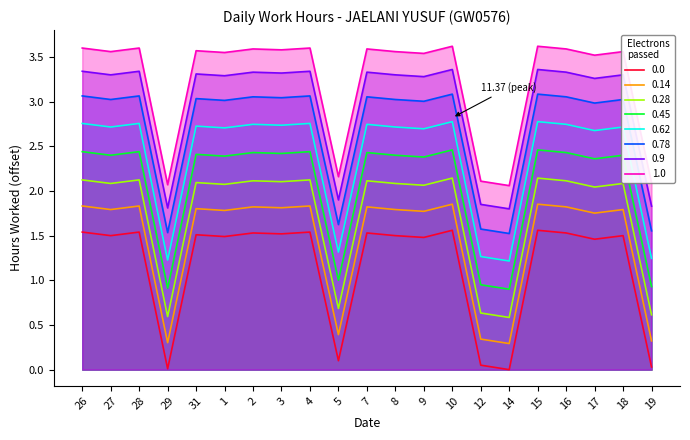

How many lines are shown in the chart?

8